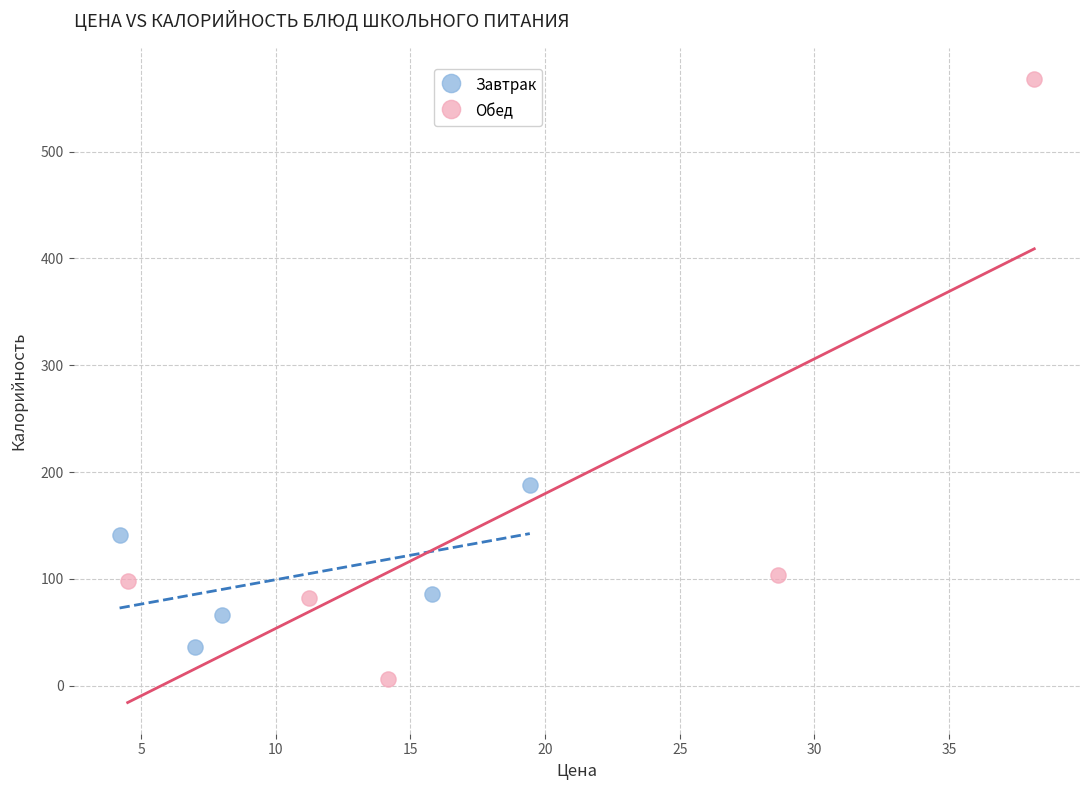

Which series has the widest spread of Y values?

Обед